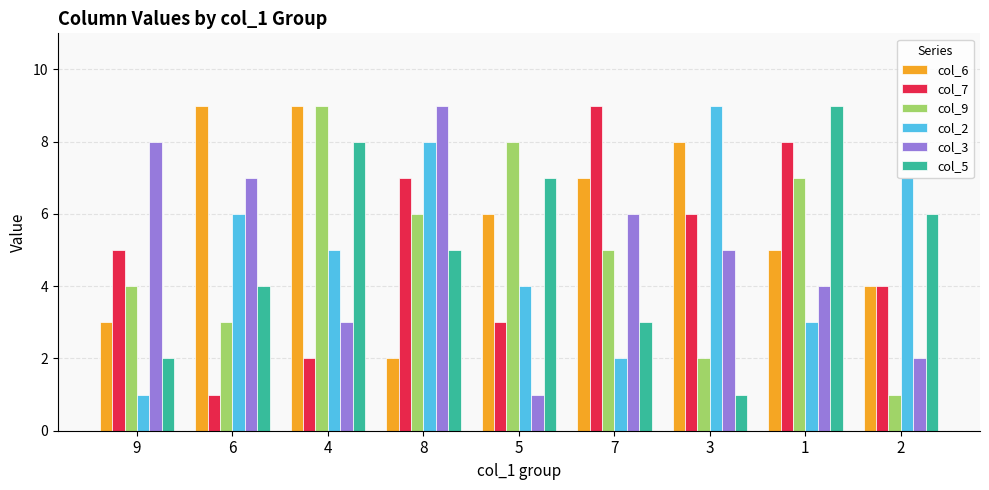

Which series has the largest total across all categories?

col_6